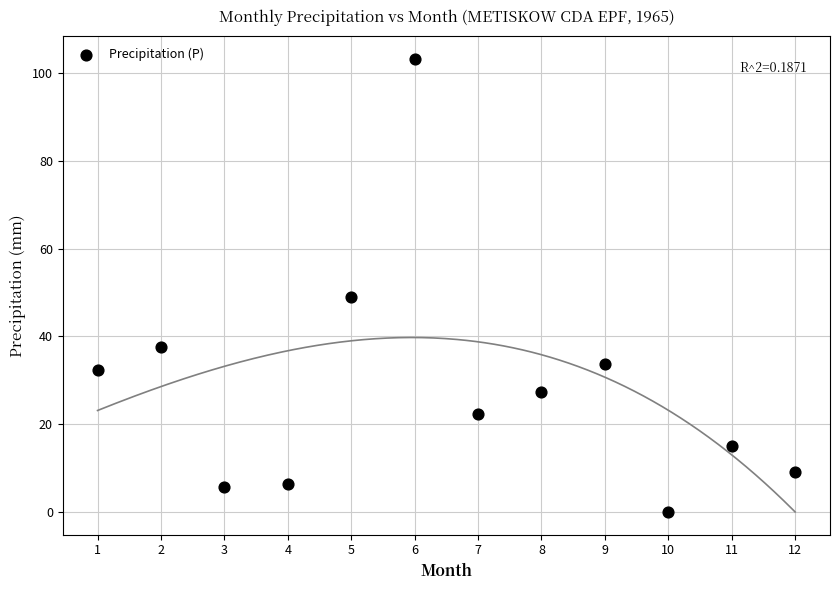

What is the average Y value?

28.5